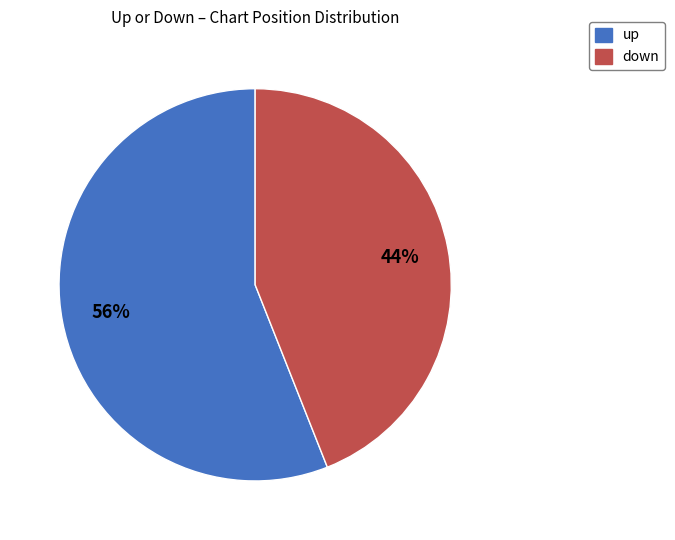

What percentage is the down slice, to the nearest percent?

44%